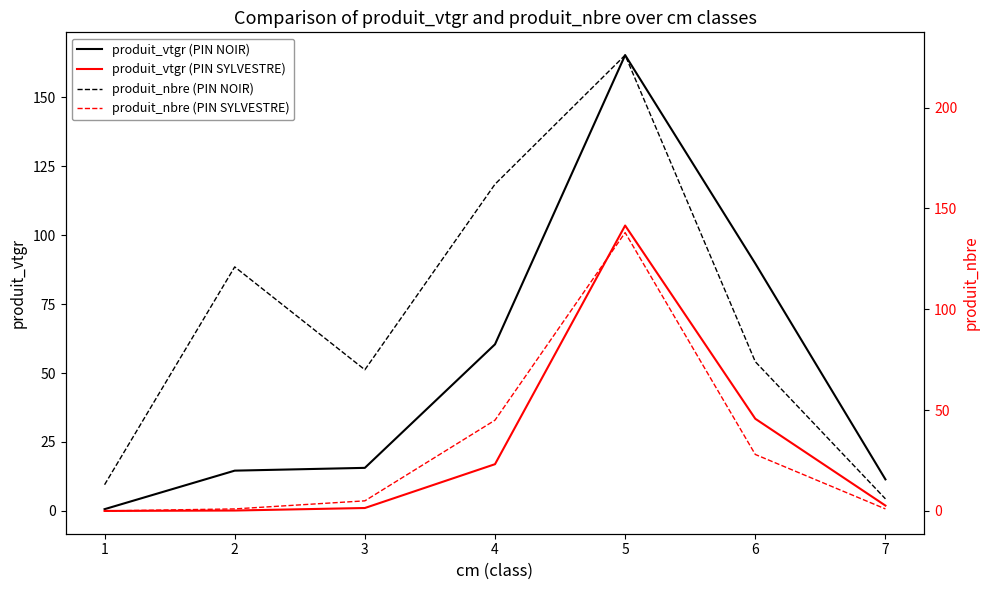

Rank the series by their maximum value, from highest to lowest.

produit_nbre (PIN NOIR), produit_vtgr (PIN NOIR), produit_nbre (PIN SYLVESTRE), produit_vtgr (PIN SYLVESTRE)